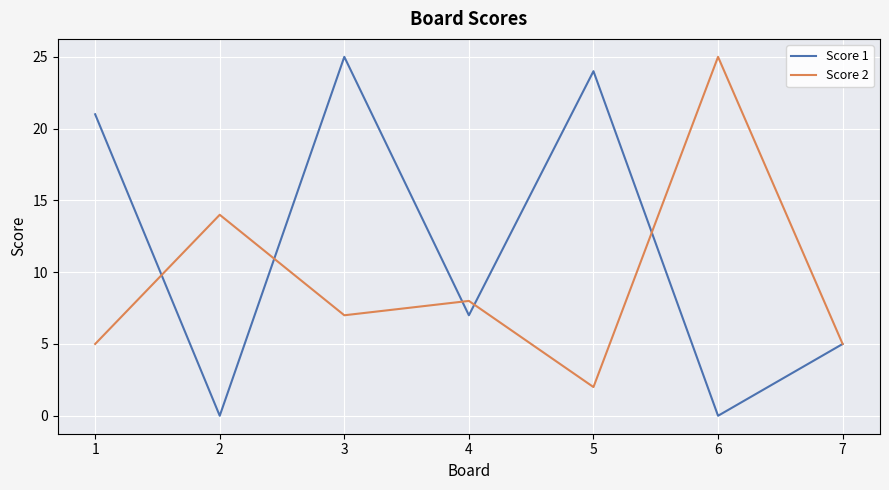

Reading left to right, extract all data points from this chart.

Score 1: 1=21	2=0	3=25	4=7	5=24	6=0	7=5
Score 2: 1=5	2=14	3=7	4=8	5=2	6=25	7=5